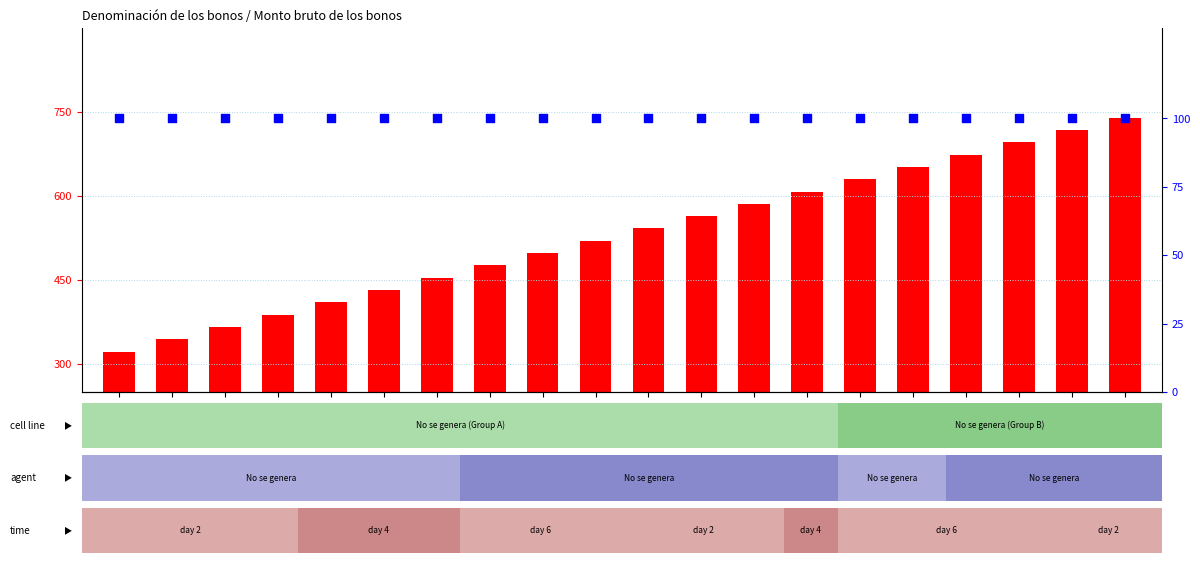

At which category is the sum across all series the highest?

ID_20